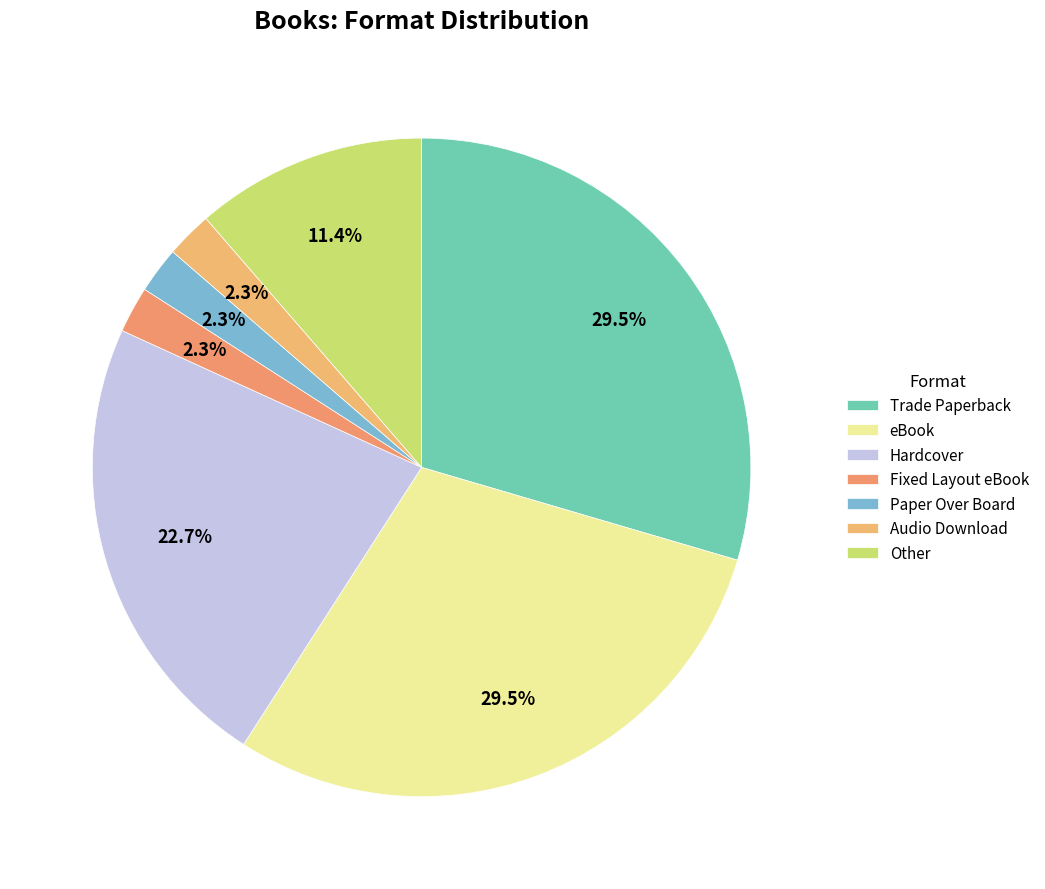

Is there a majority slice in this chart?

No